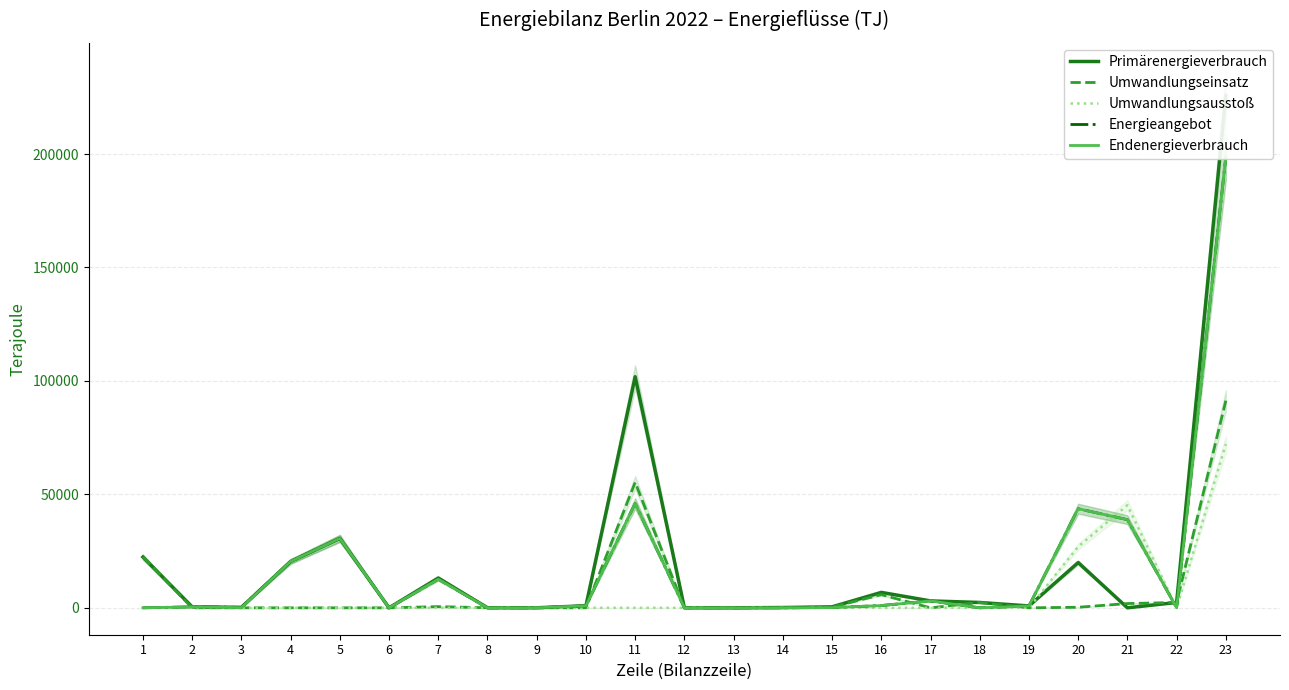

What is the value of the Umwandlungseinsatz point at the 23rd from the left?

91307.8